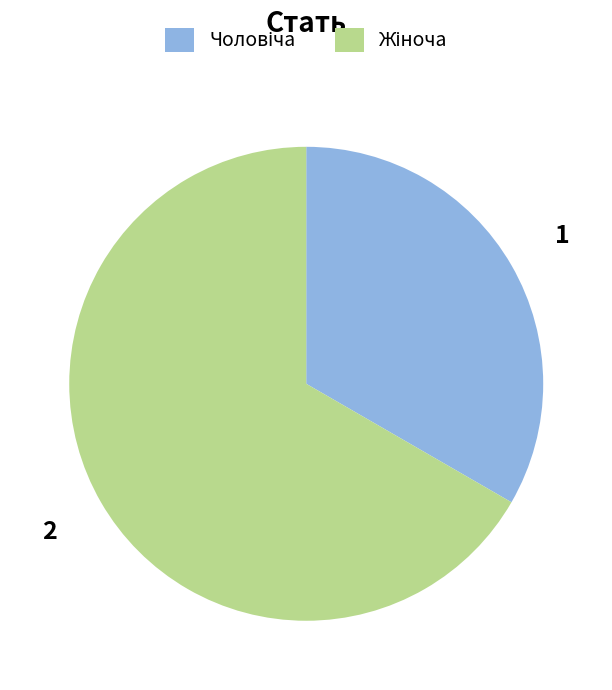

Is there a majority slice in this chart?

Yes